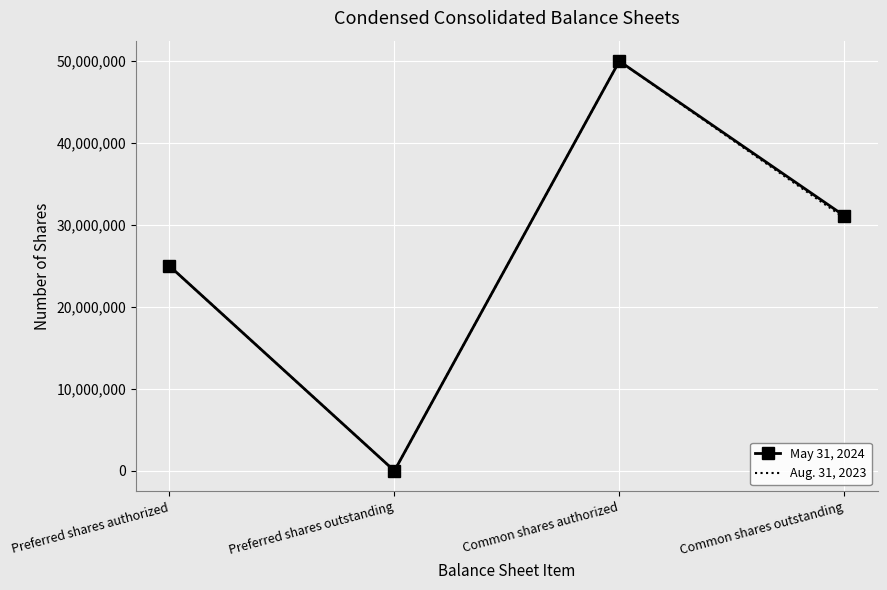

Reading left to right, list all the values displayed in this chart.

May 31, 2024: 25000000	0	50000000	31131000
Aug. 31, 2023: 25000000	0	50000000	30880000